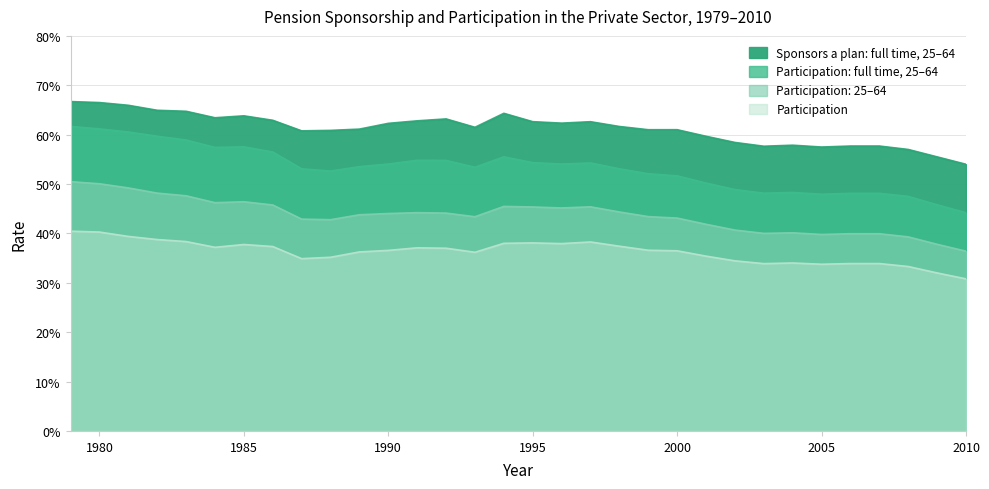

List the series in order of their peak value, lowest first.

Participation, Participation: 25–64, Participation: full time, 25–64, Sponsors a plan: full time, 25–64